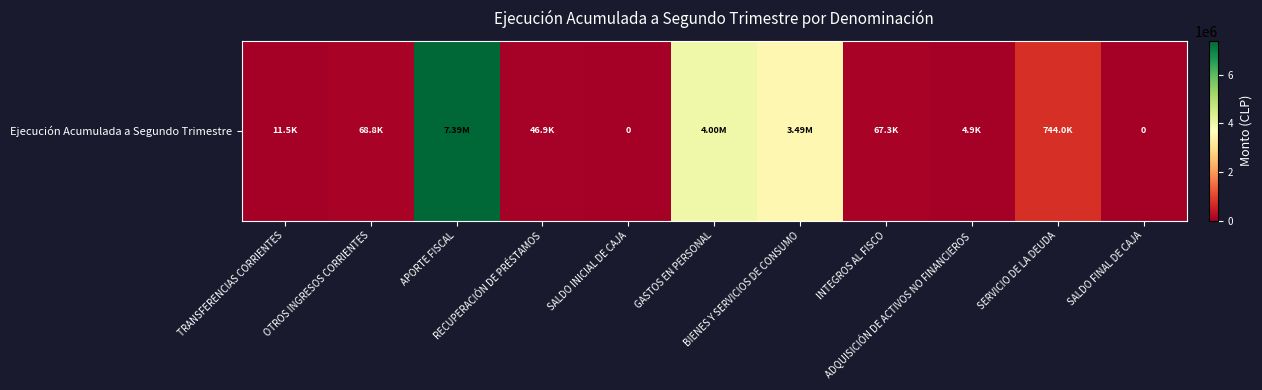

Reading left to right, extract all data points from this chart.

TRANSFERENCIAS CORRIENTES=11453	OTROS INGRESOS CORRIENTES=68774	APORTE FISCAL=7392237	RECUPERACIÓN DE PRÉSTAMOS=46909	SALDO INICIAL DE CAJA=0	GASTOS EN PERSONAL=3999861	BIENES Y SERVICIOS DE CONSUMO=3494908	INTEGROS AL FISCO=67334	ADQUISICIÓN DE ACTIVOS NO FINANCIEROS=4918	SERVICIO DE LA DEUDA=744046	SALDO FINAL DE CAJA=0